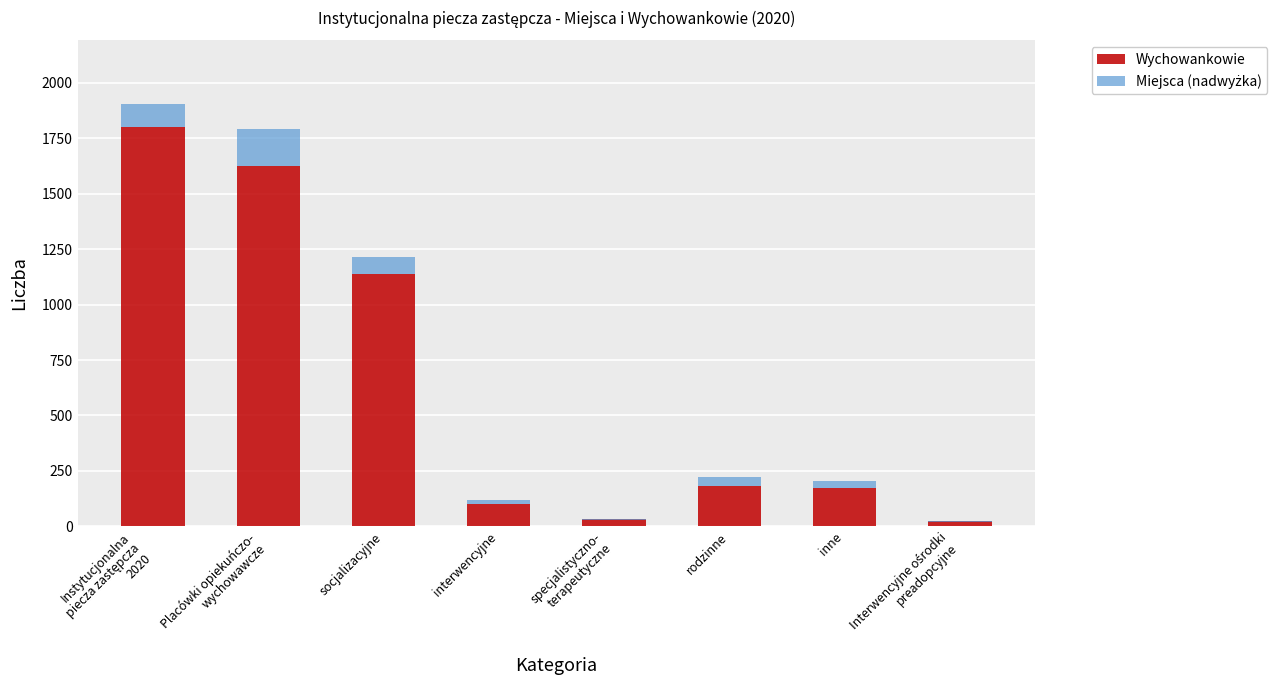

What are all the series names shown in the legend?

Wychowankowie, Miejsca (nadwyżka)